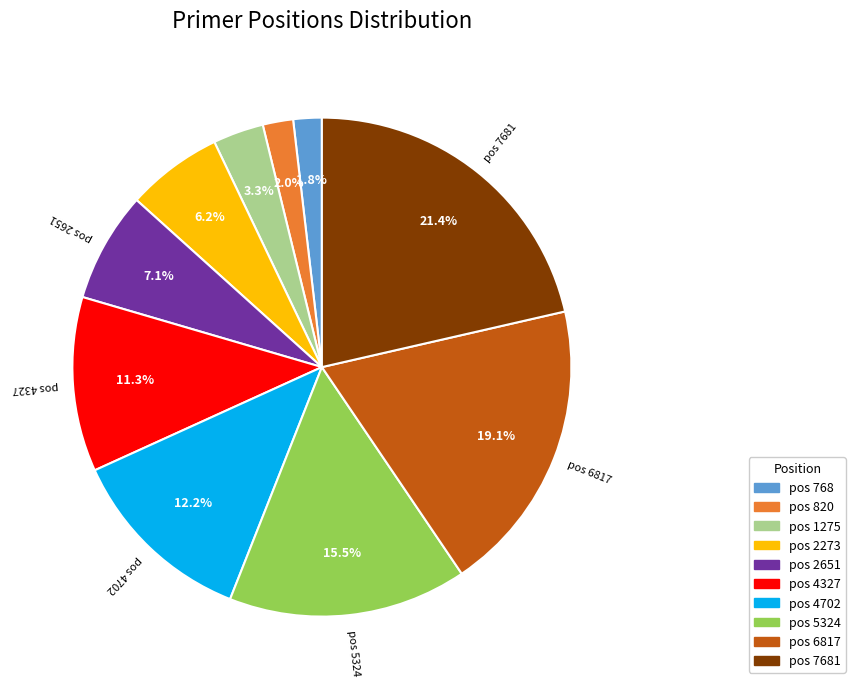

How many segments does this pie chart have?

10